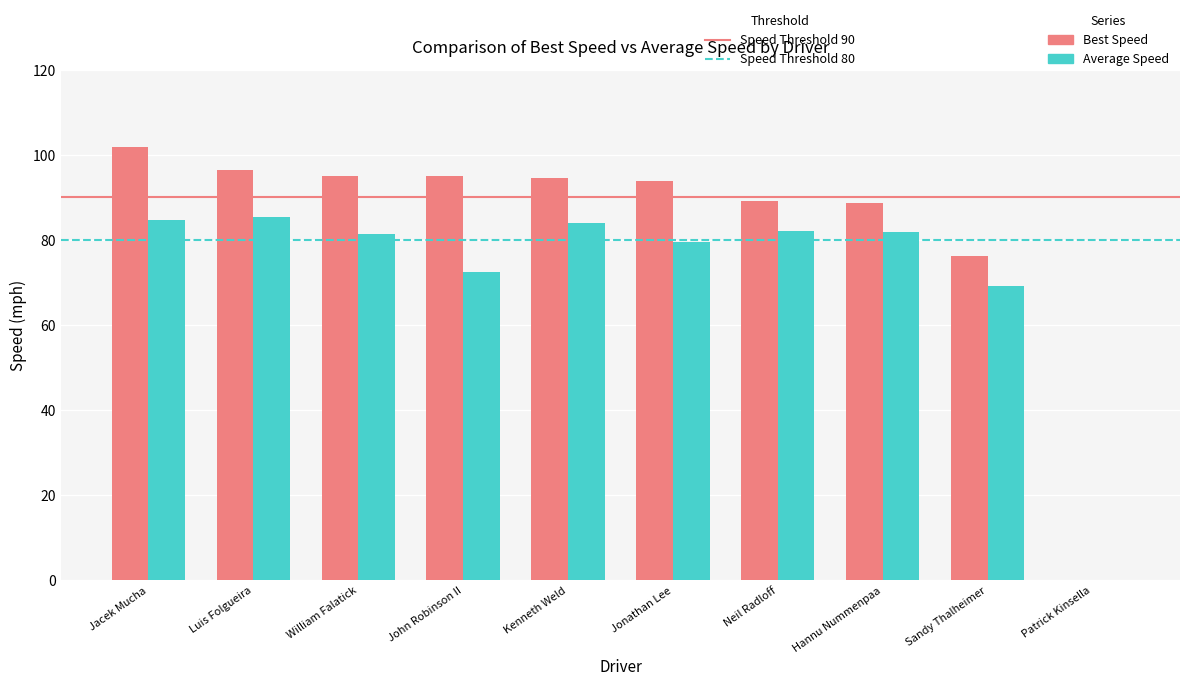

What is the total value across all series at John Robinson II?

167.5